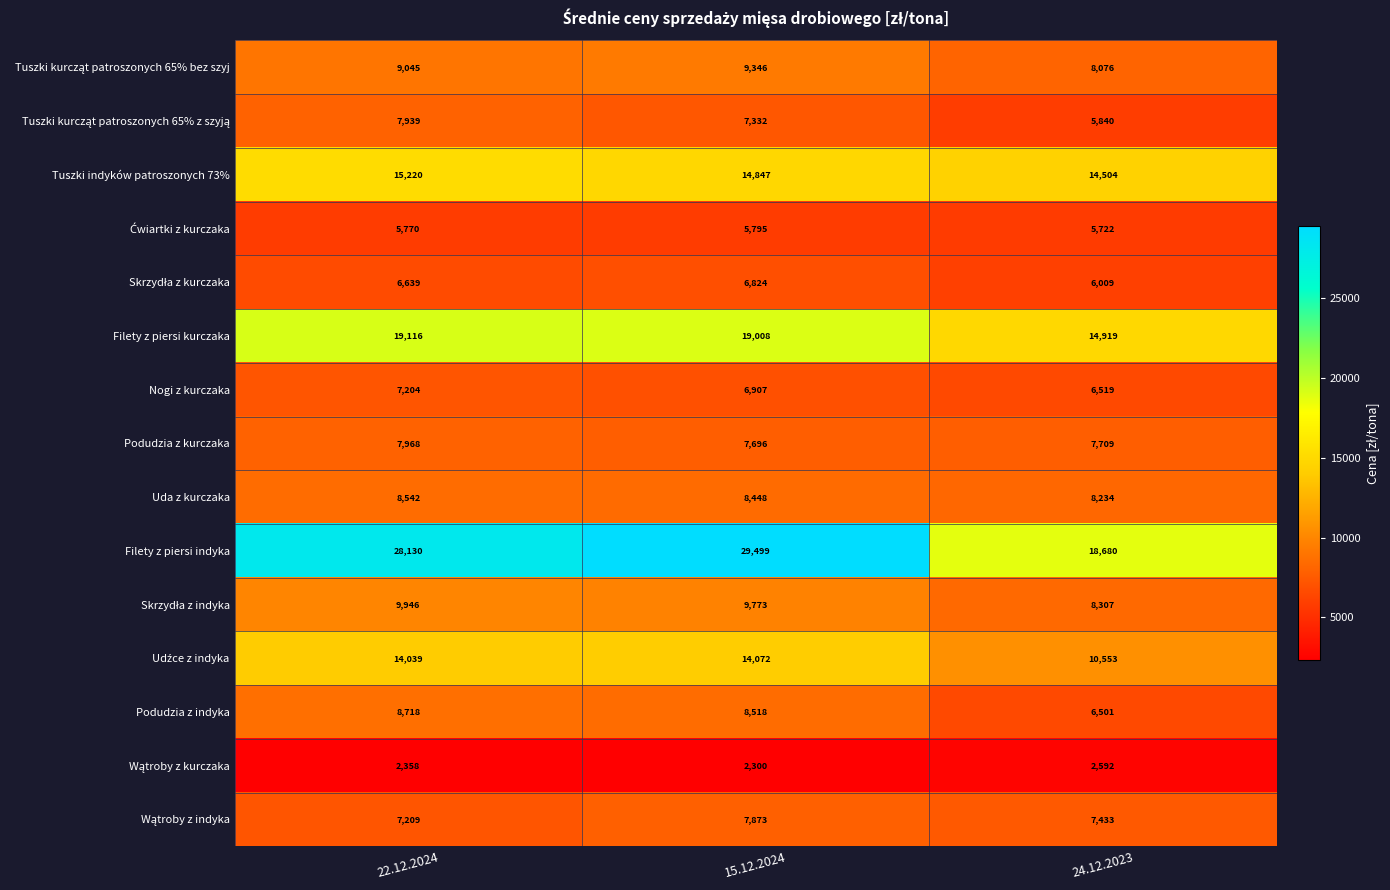

Which series has the largest range (max minus min)?

Filety z piersi indyka